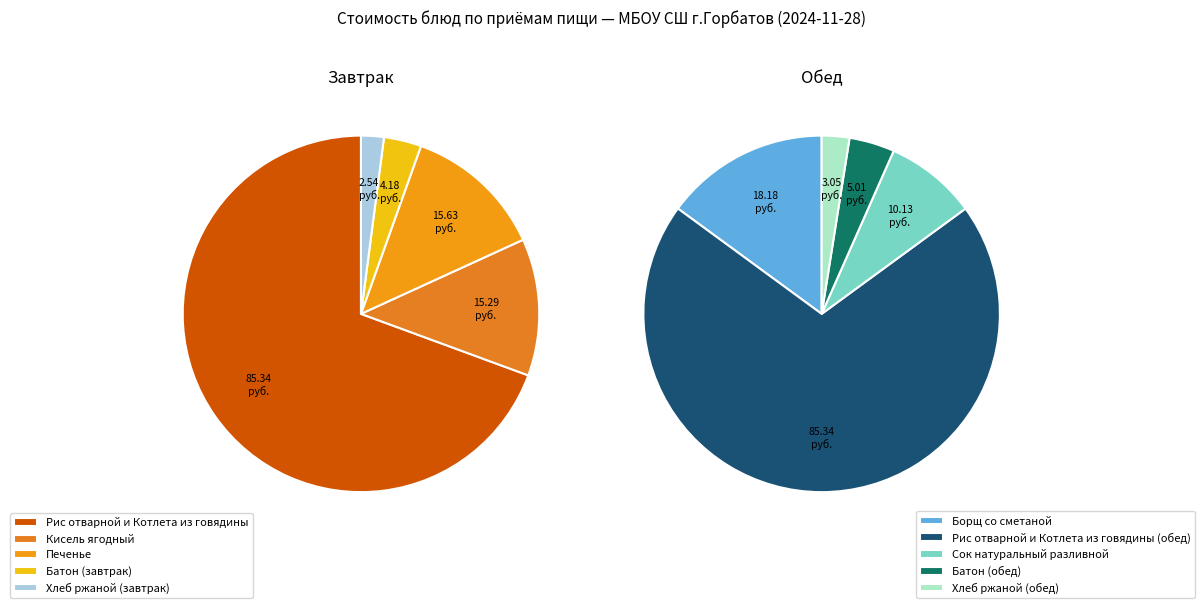

Between Печенье and Батон (завтрак), which is larger?

Печенье